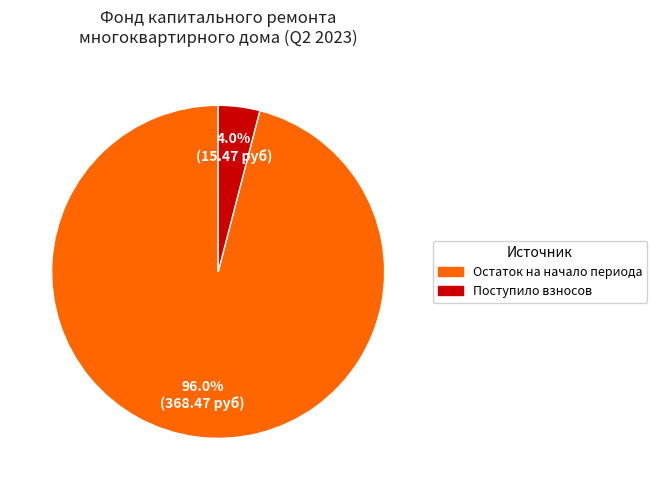

Is there any slice that represents more than half of the pie?

Yes